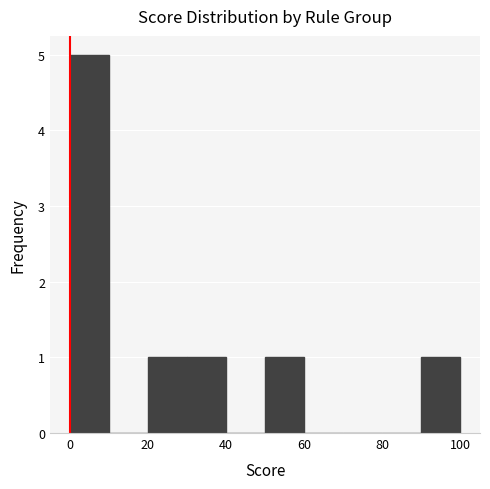

Reading left to right, transcribe this chart: for each bar, give the range it covers on the x-axis and its height. The values are not printed on the chart, so give them approximately, as read against the axis.

0 to 10: 5
10 to 20: 0
20 to 30: 1
30 to 40: 1
40 to 50: 0
50 to 60: 1
60 to 70: 0
70 to 80: 0
80 to 90: 0
90 to 100: 1